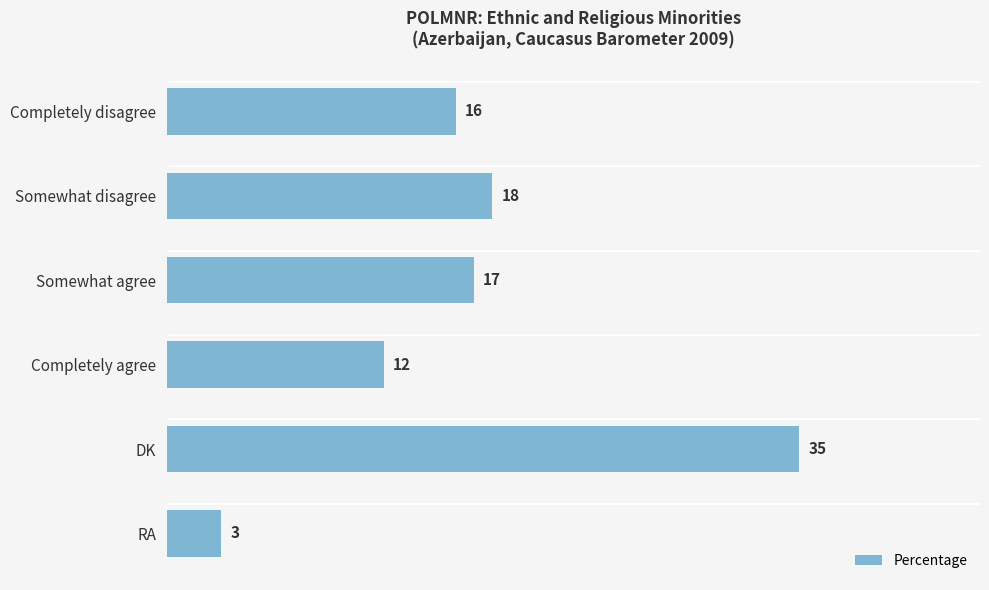

What is the label of the 2nd bar from the bottom?

DK